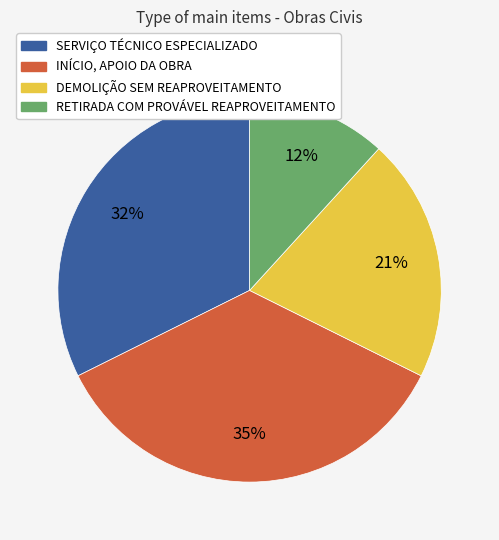

What is the largest slice in the pie chart?

INÍCIO, APOIO DA OBRA